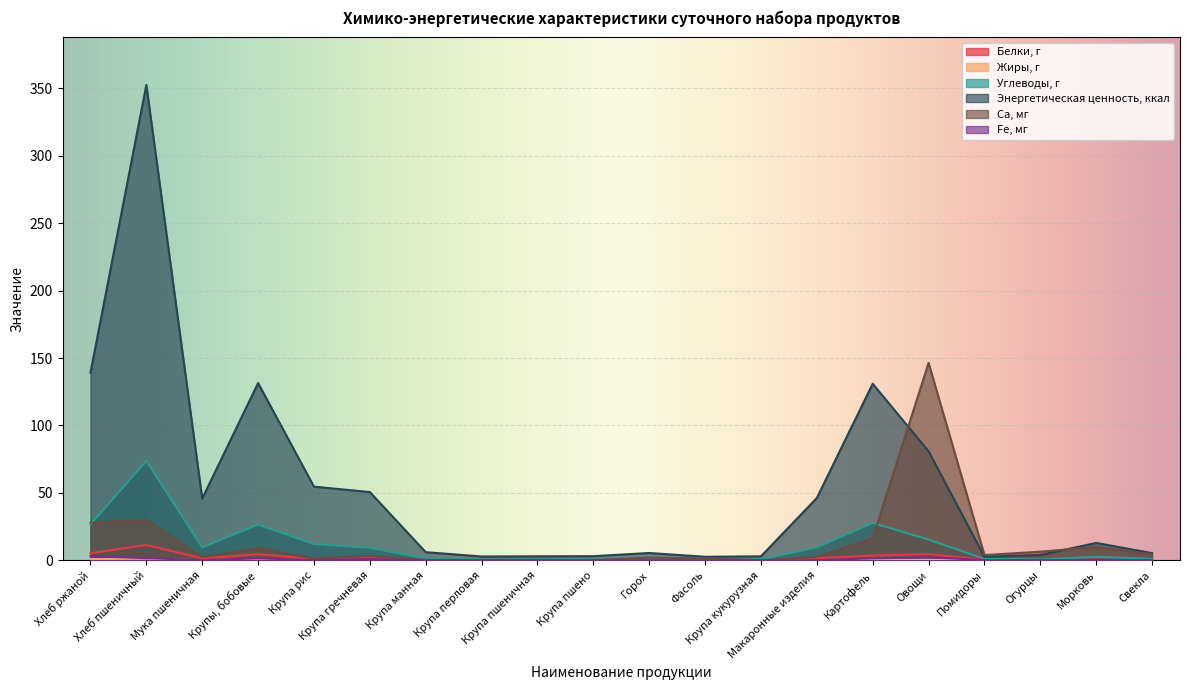

At Крупа пшеничная, list the series in order from smallest to largest.

Жиры, г, Fe, мг, Белки, г, Ca, мг, Углеводы, г, Энергетическая ценность, ккал